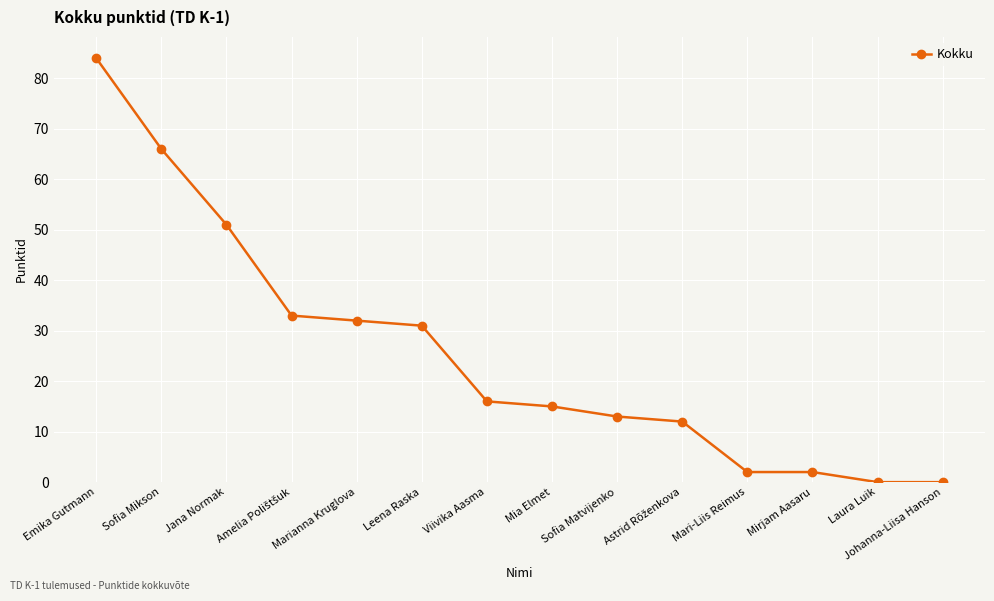

Between Jana Normak and Laura Luik, which is larger?

Jana Normak